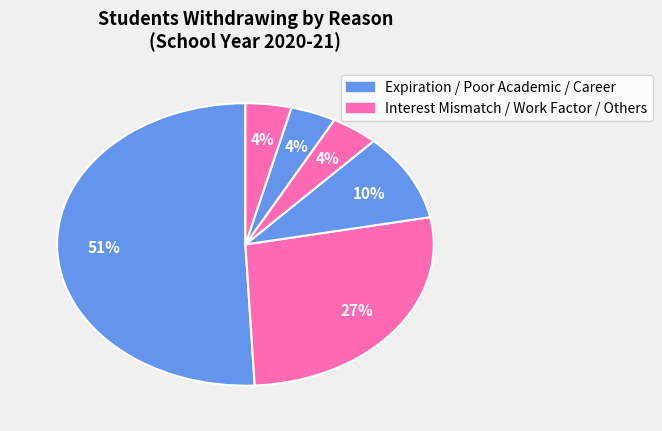

Which slice represents more than half of the pie?

Expiration